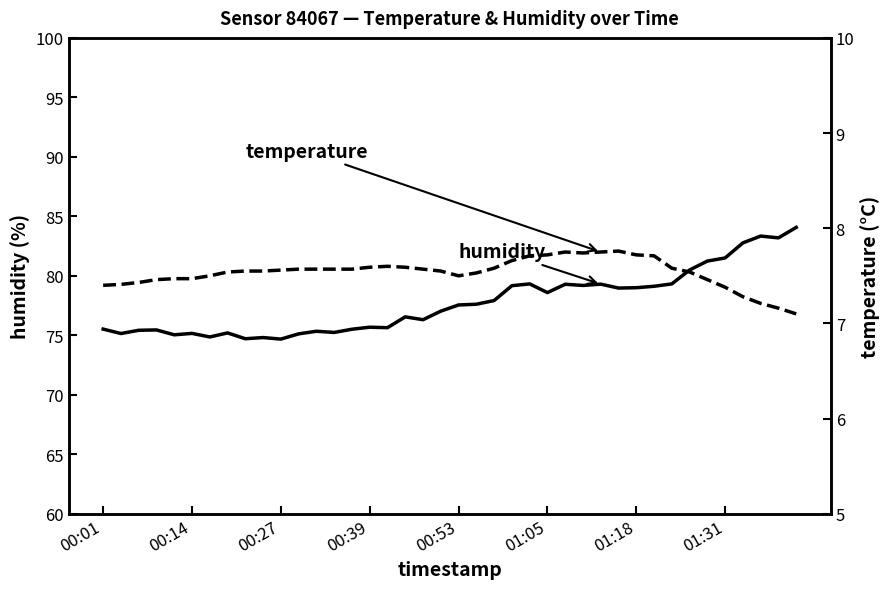

At 18, list the series in order from smallest to largest.

temperature, humidity